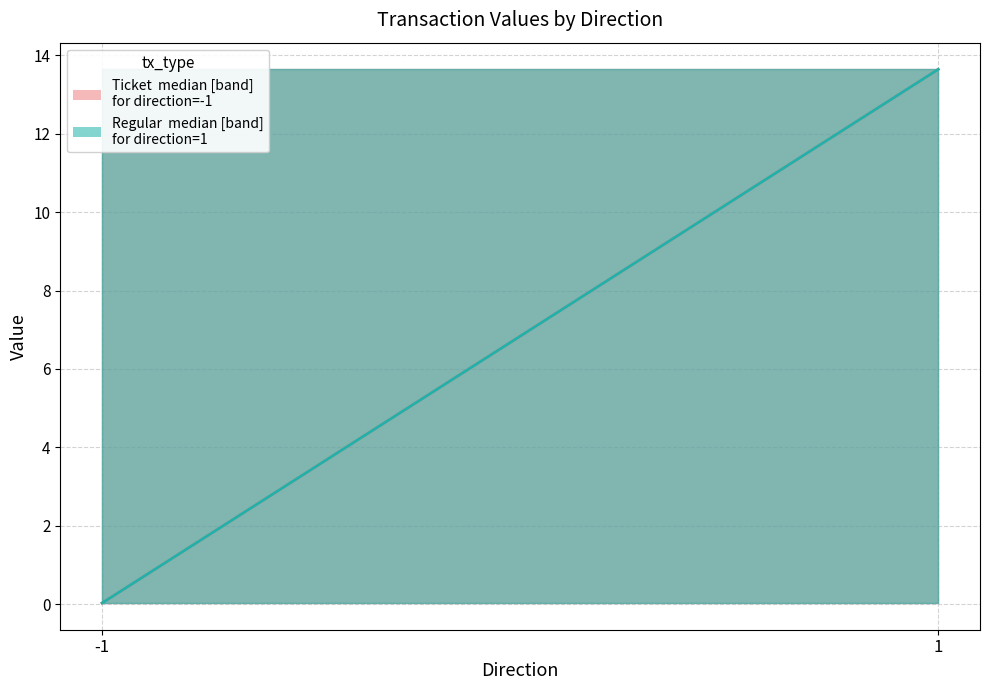

What is the value of the Regular (direction=1) median point at the 2nd from the left?

13.6